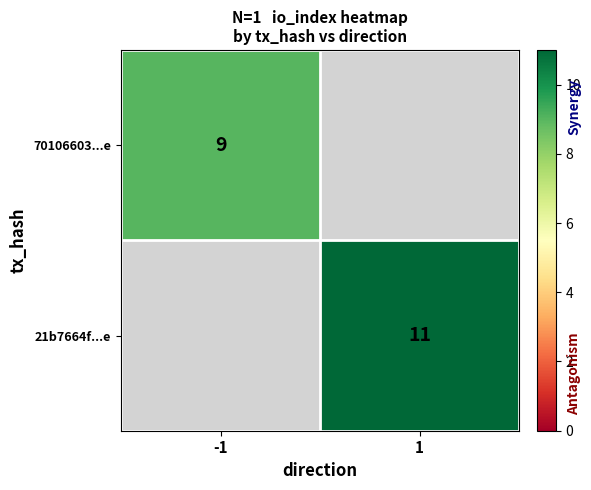

The 70106603...e series shows 6 at -1. True or false?

False